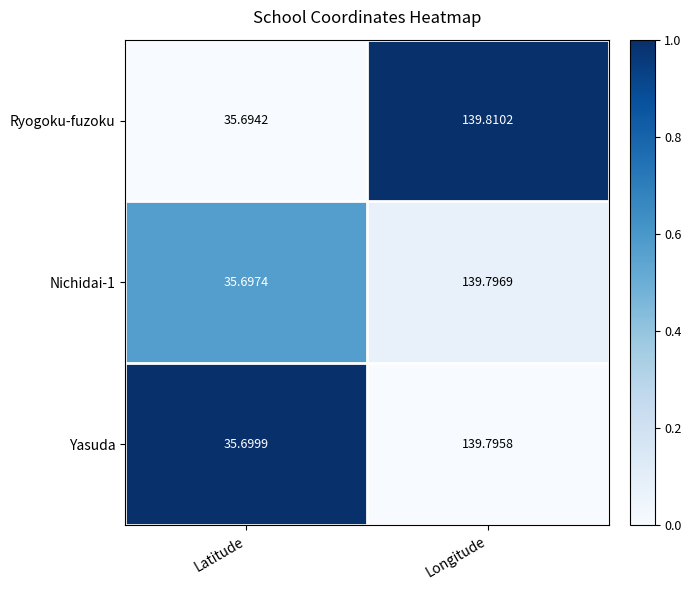

Which series changed the most between Latitude and Longitude?

Ryogoku-fuzoku